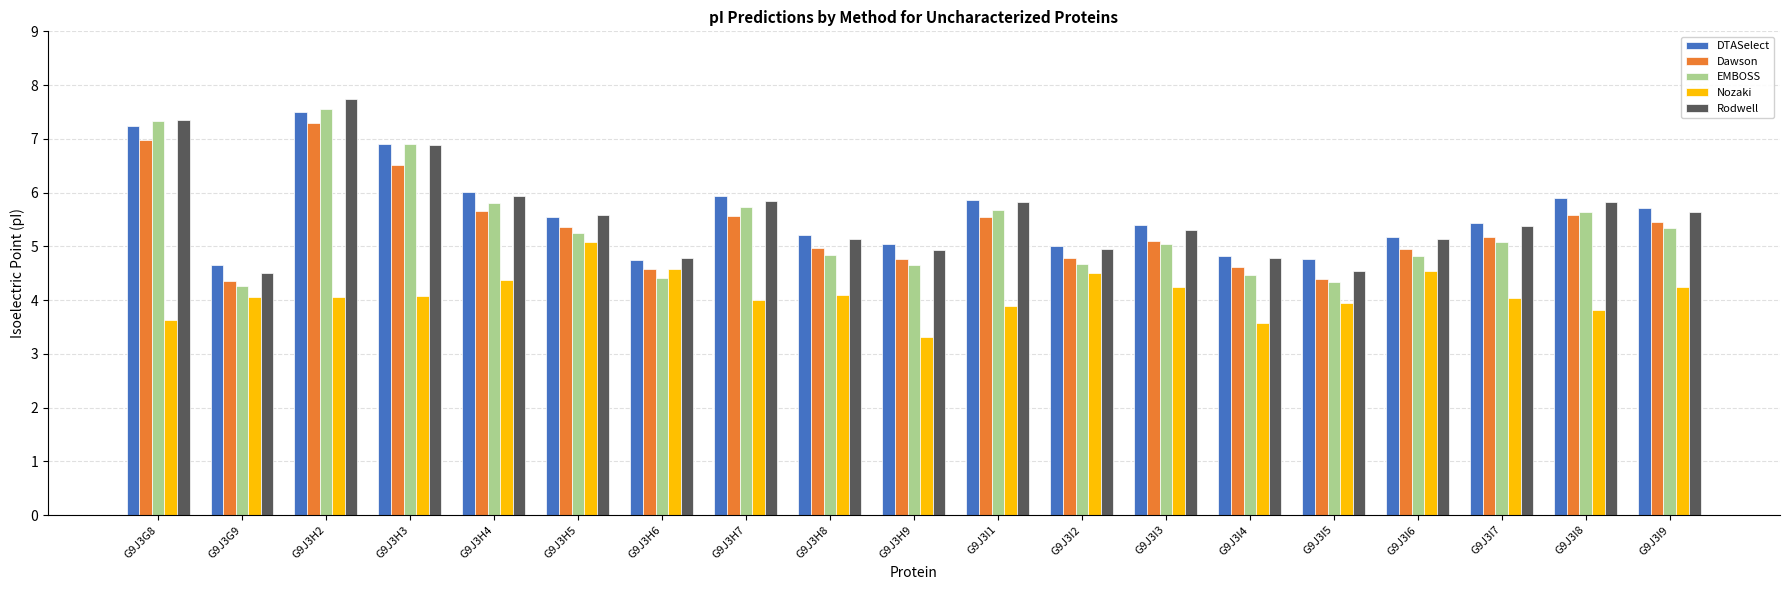

Where is Rodwell nearest to the value 6?

G9J3H4